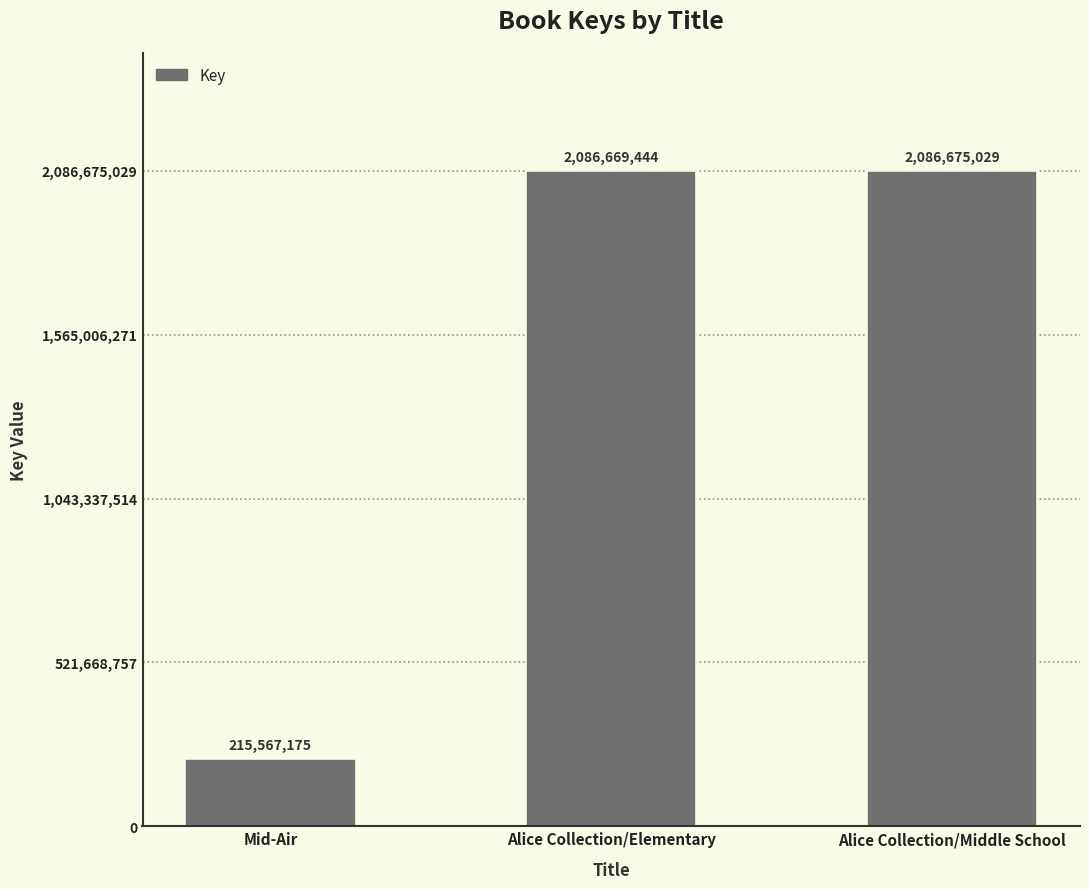

True or false: the data shows 569505828 at Alice Collection/Middle School.

False